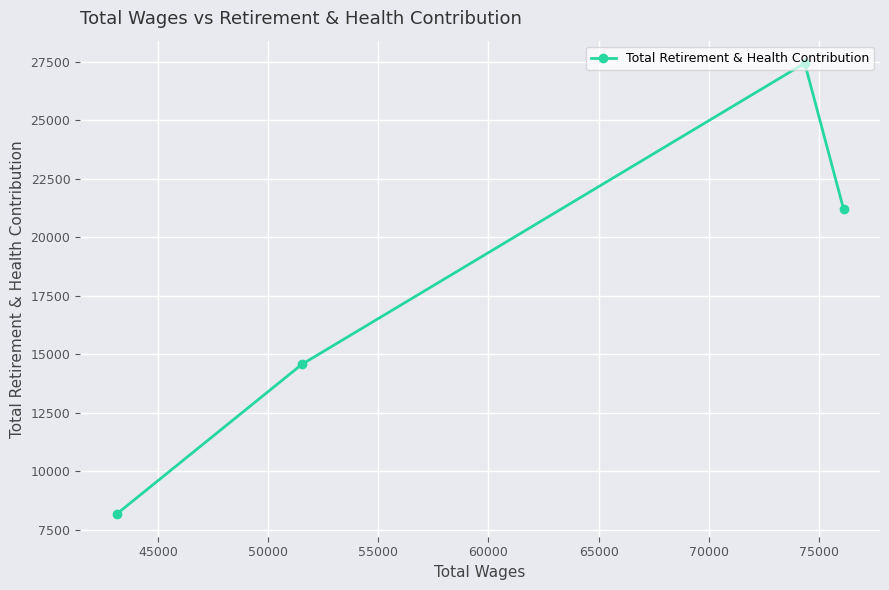

What is the difference between the second highest and second lowest values?

6634